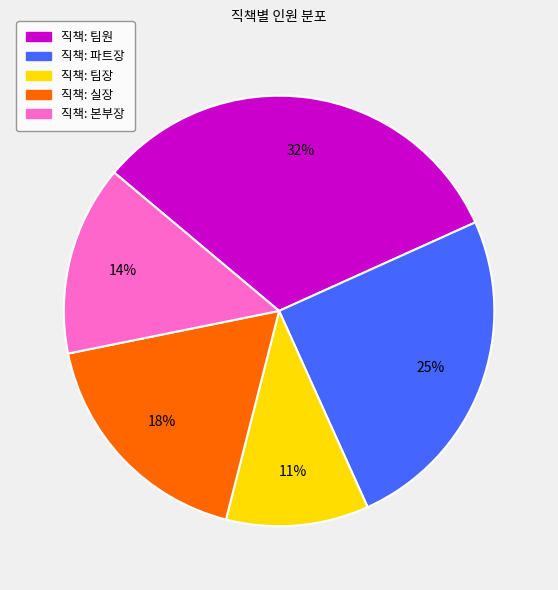

To the nearest percent, what is the average slice percentage?

20%